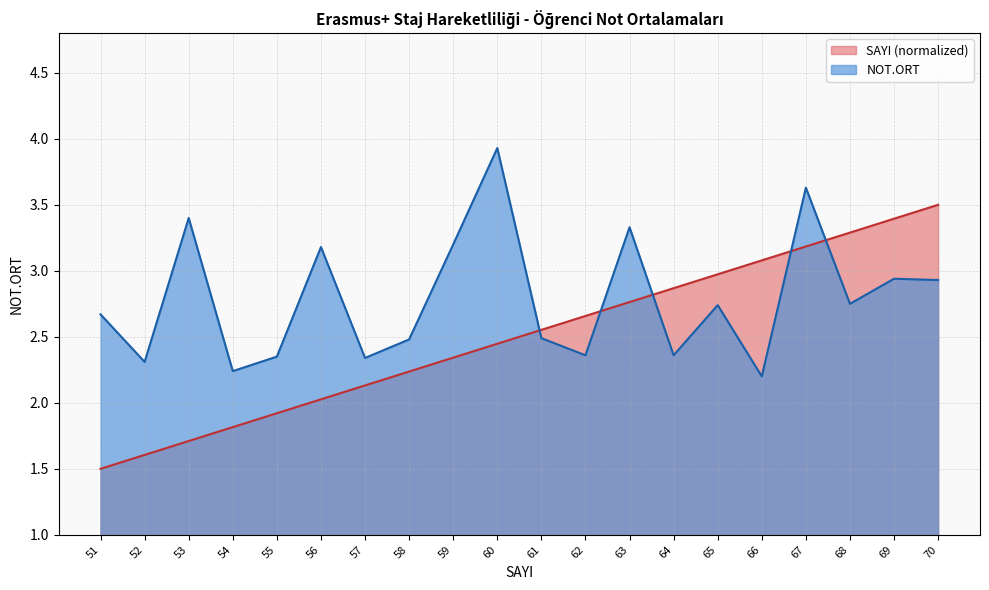

What is the lowest value of the NOT.ORT series?

2.2